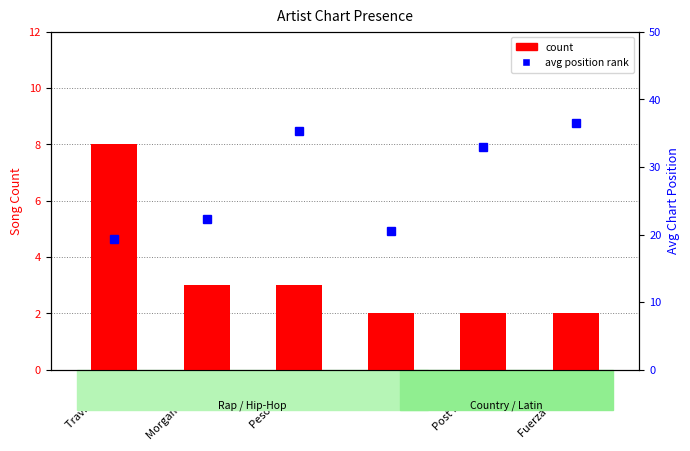

Which has a higher value, Post Malone or Drake?

Post Malone